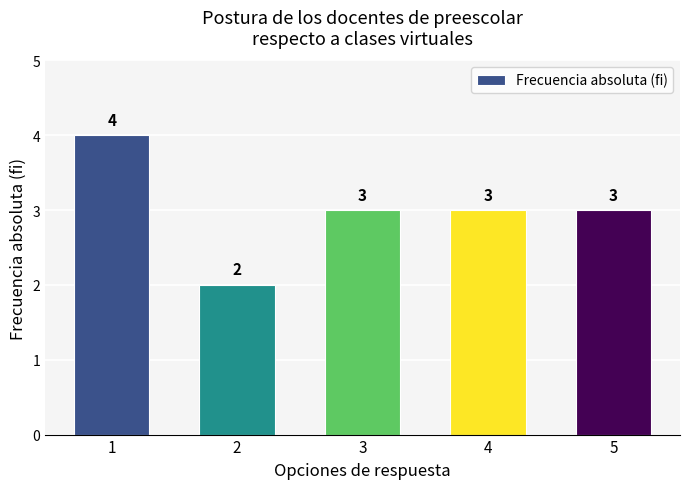

What is the ratio of the value at 1 to the value at 4?

1.3